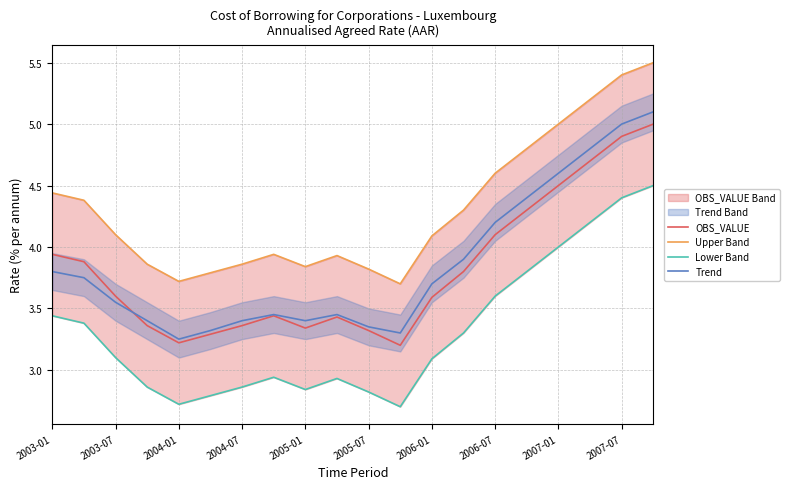

The OBS_VALUE series shows 3.3 at 2005-07. True or false?

True